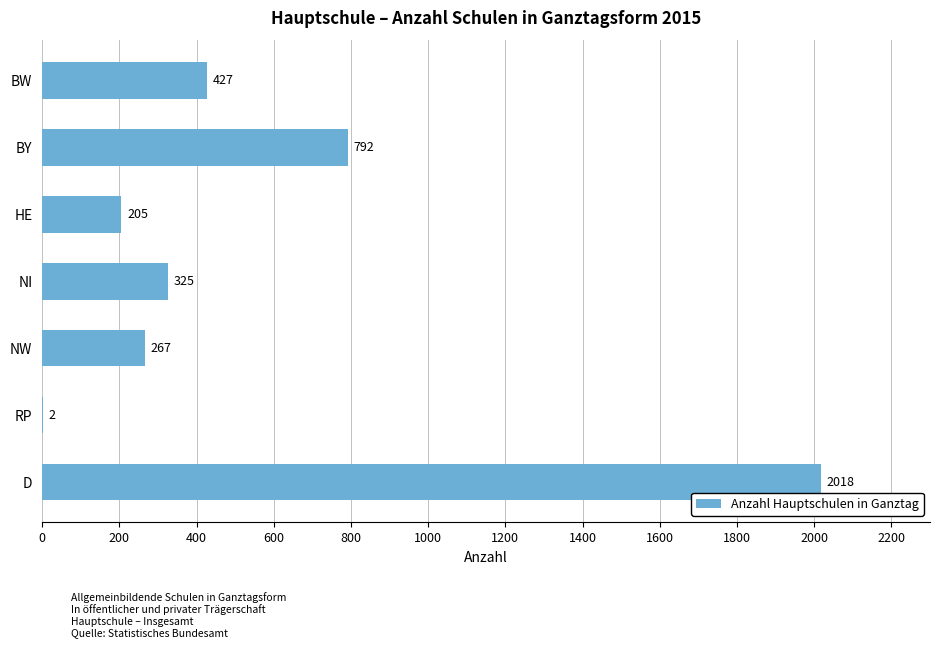

The chart shows a value of 2018 at D. True or false?

True